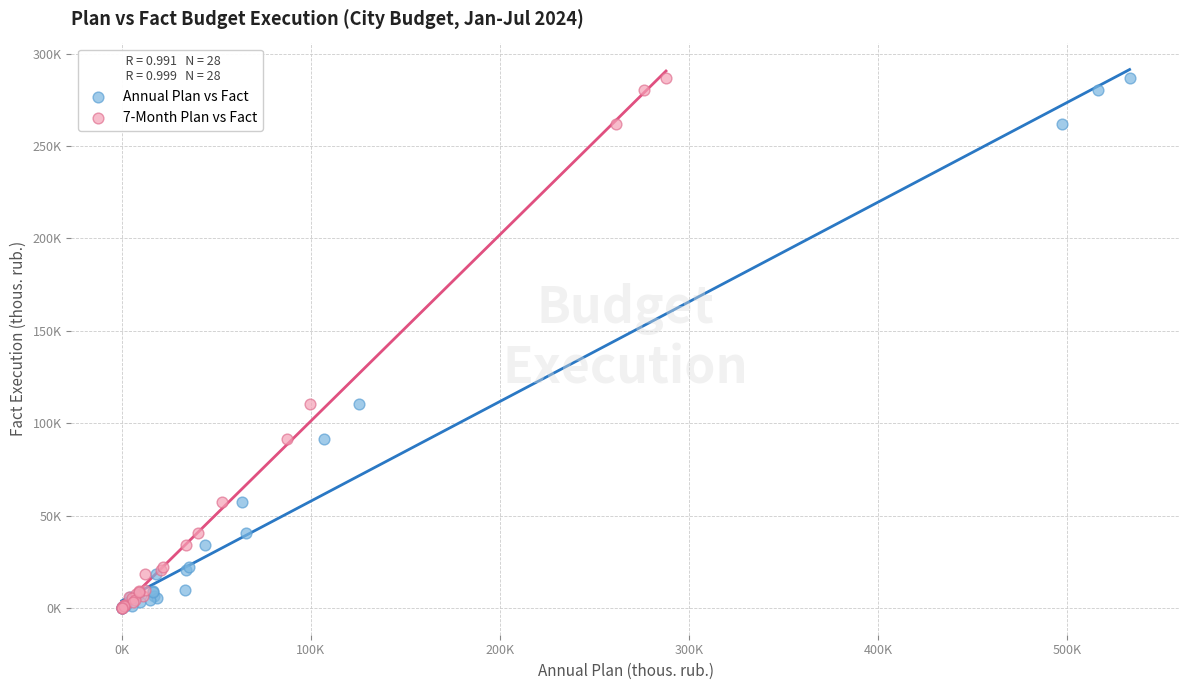

What are all the series names shown in the legend?

Annual Plan vs Fact, 7-Month Plan vs Fact